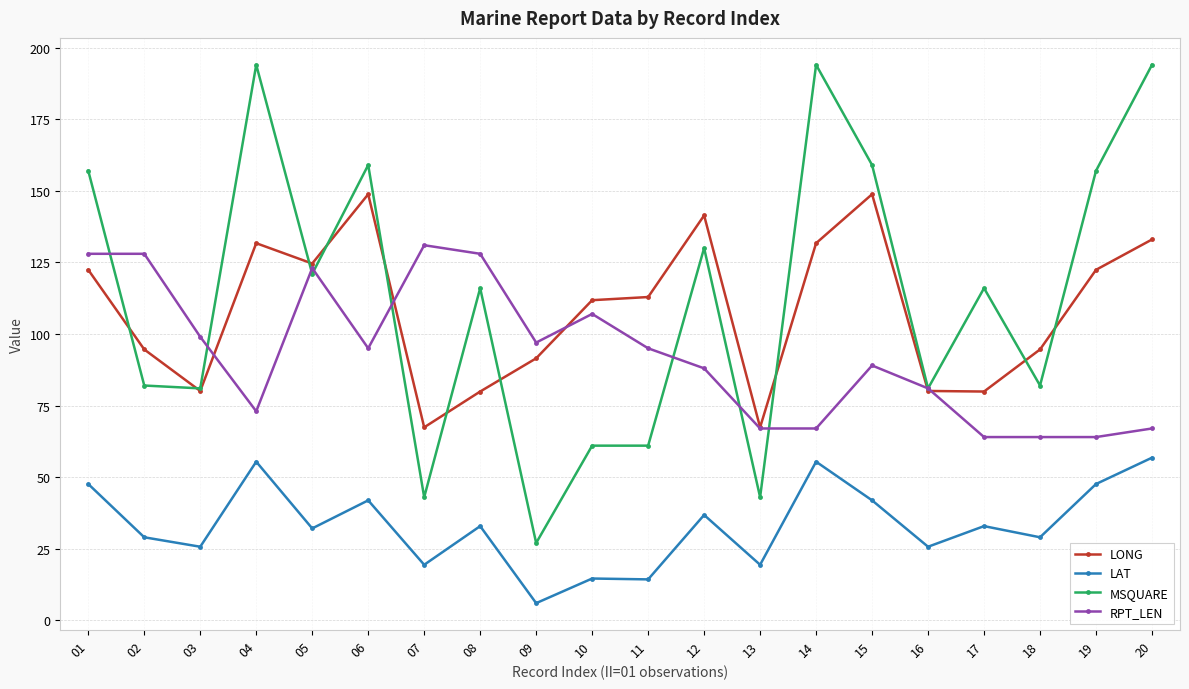

True or false: LONG has a value of 67.4 at 07.

True